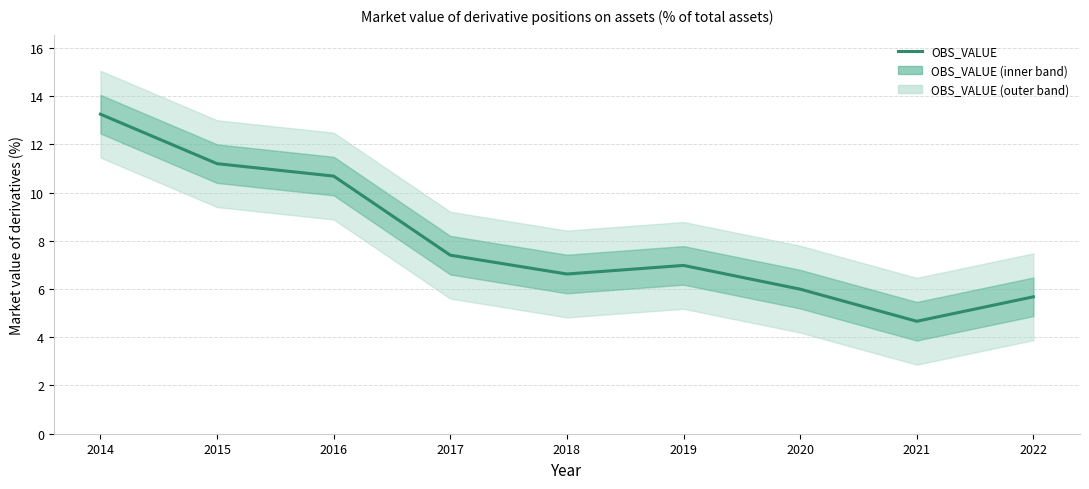

Approximately how many times larger is the value at 2020 compared to 2017?

0.8